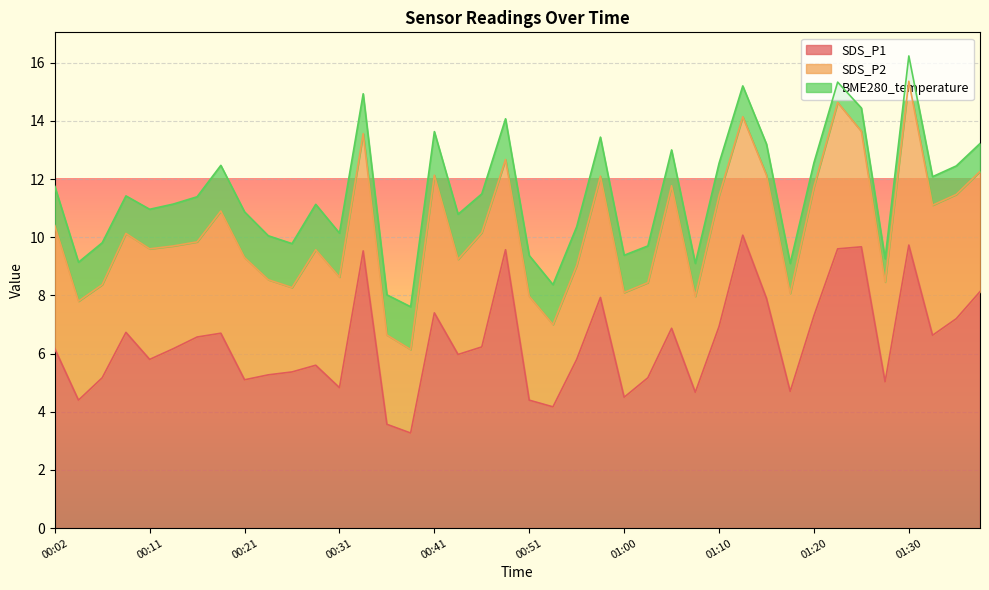

The SDS_P1 series shows 5.4 at 00:26. True or false?

True